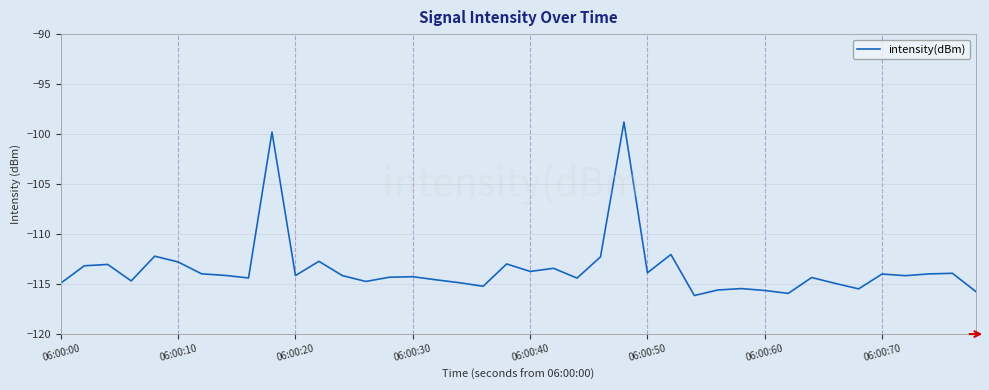

What is the maximum value shown in the chart?

-98.8